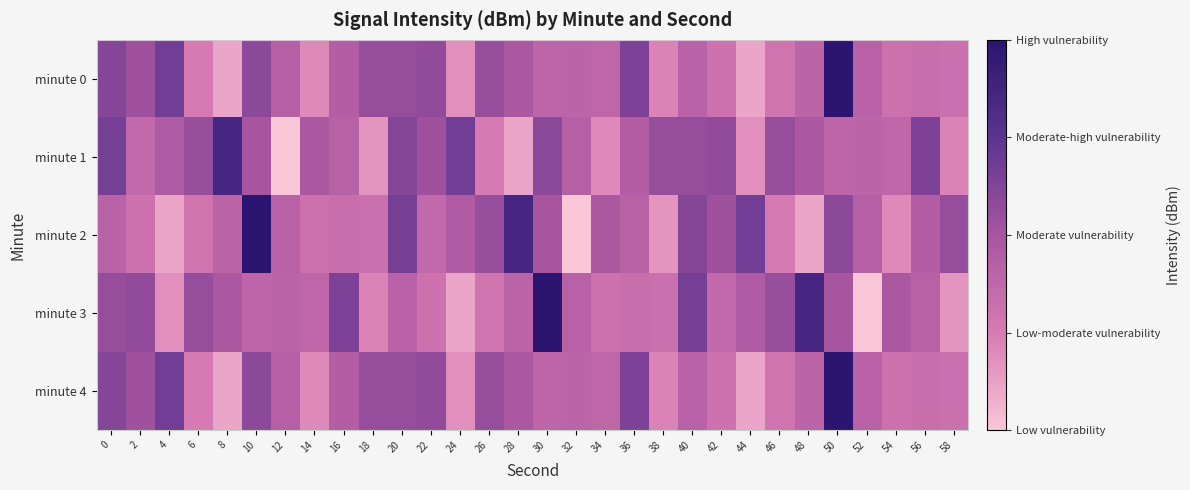

Which series has the largest range (max minus min)?

minute 2